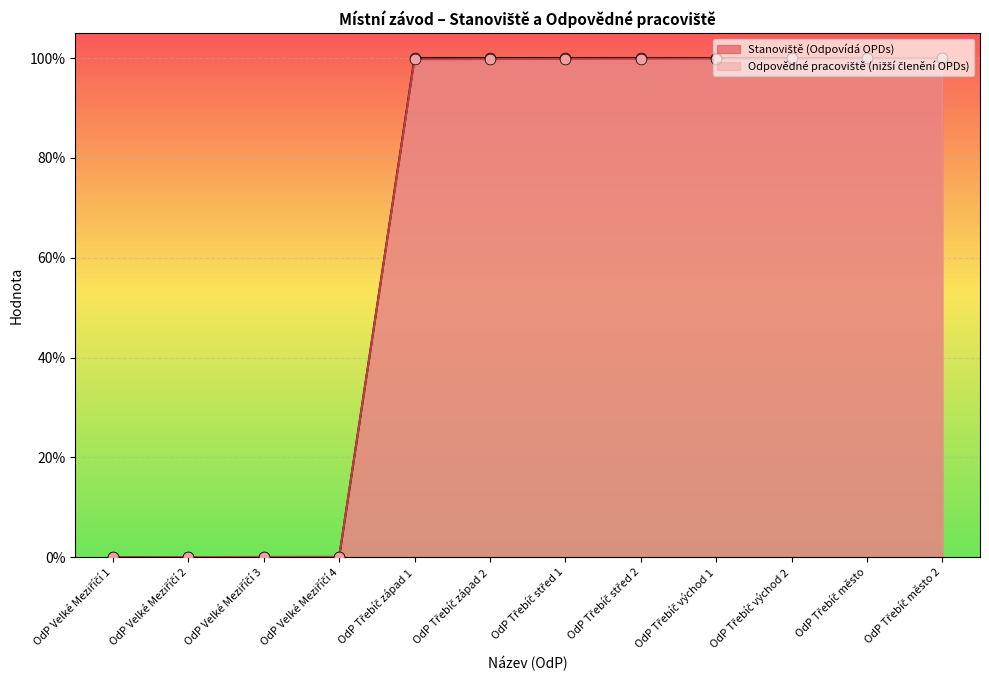

At how many categories does at least one series exceed 67?

8